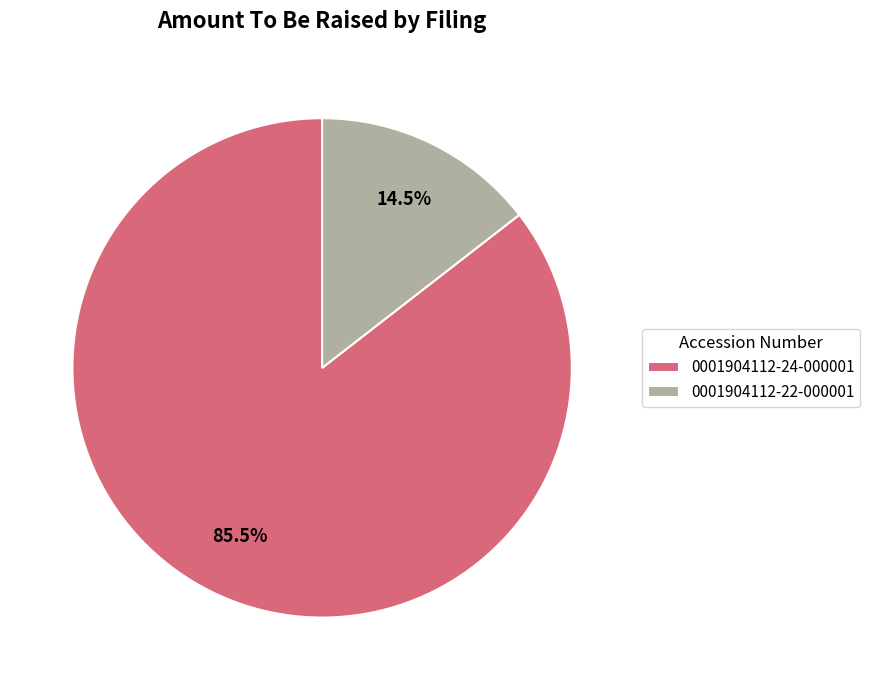

Which has a higher value, 0001904112-24-000001 or 0001904112-22-000001?

0001904112-24-000001